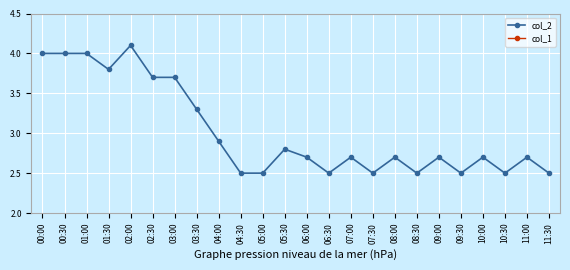

List the labels in order of col_2 value, smallest first.

04:30, 05:00, 06:30, 07:30, 08:30, 09:30, 10:30, 11:30, 06:00, 07:00, 08:00, 09:00, 10:00, 11:00, 05:30, 04:00, 03:30, 02:30, 03:00, 01:30, 00:00, 00:30, 01:00, 02:00